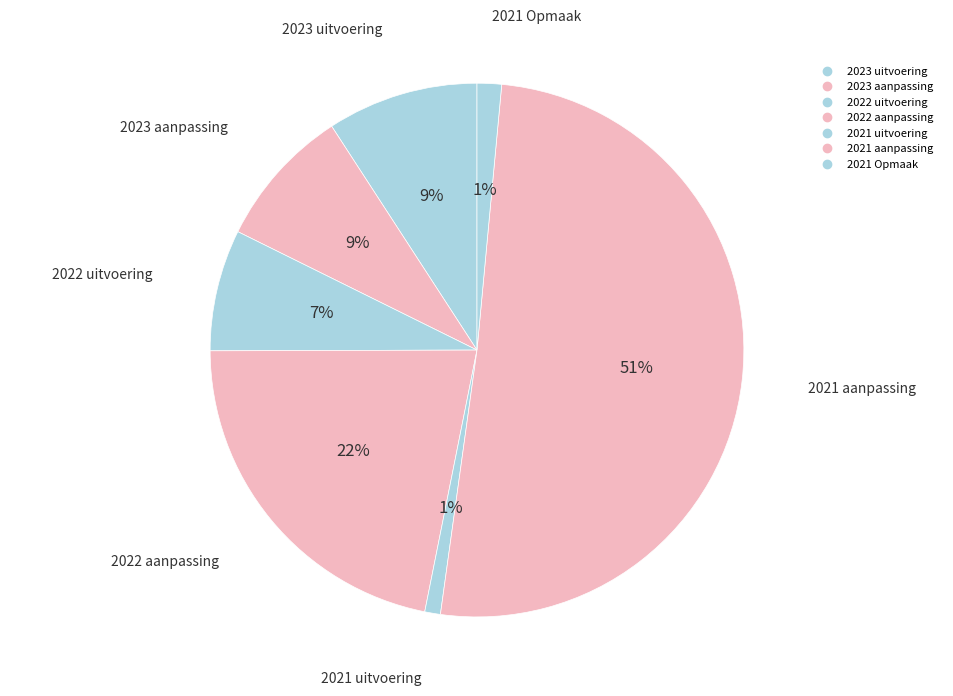

Count the number of slices in the pie.

7